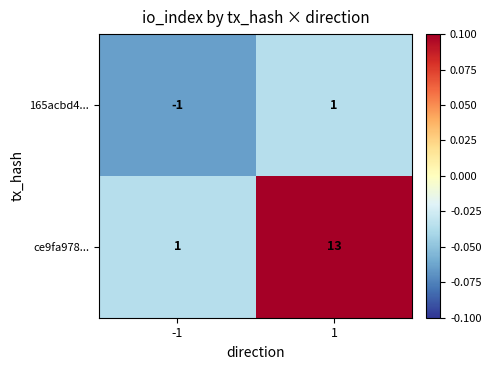

What is the difference between the highest and lowest values at 1?

12